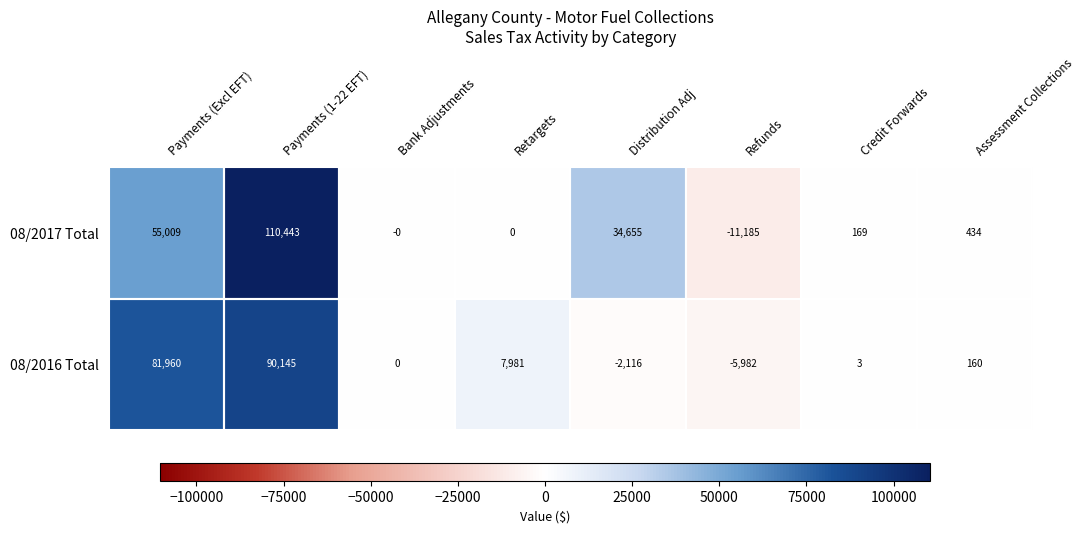

What is the highest value of the 08/2017 Total series?

110442.6